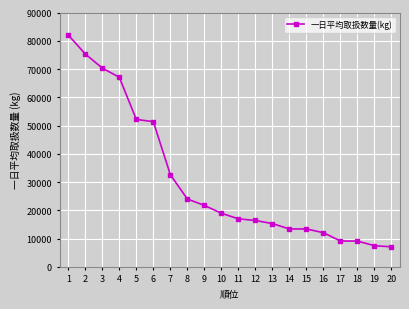

What is the difference between the values at 6 and 3?

18970.2